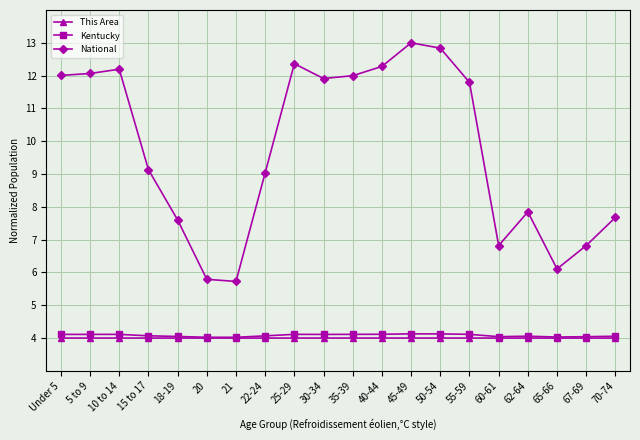

How many interior local peaks does the National series have?

4